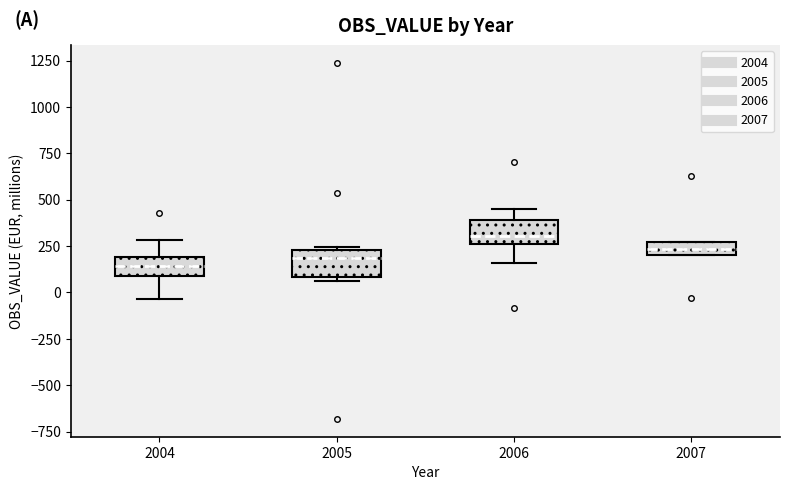

Where does the upper whisker of the box at x = 2004 end on the y-axis? The values are not printed on the chart, so give them approximately, as read against the axis.

300